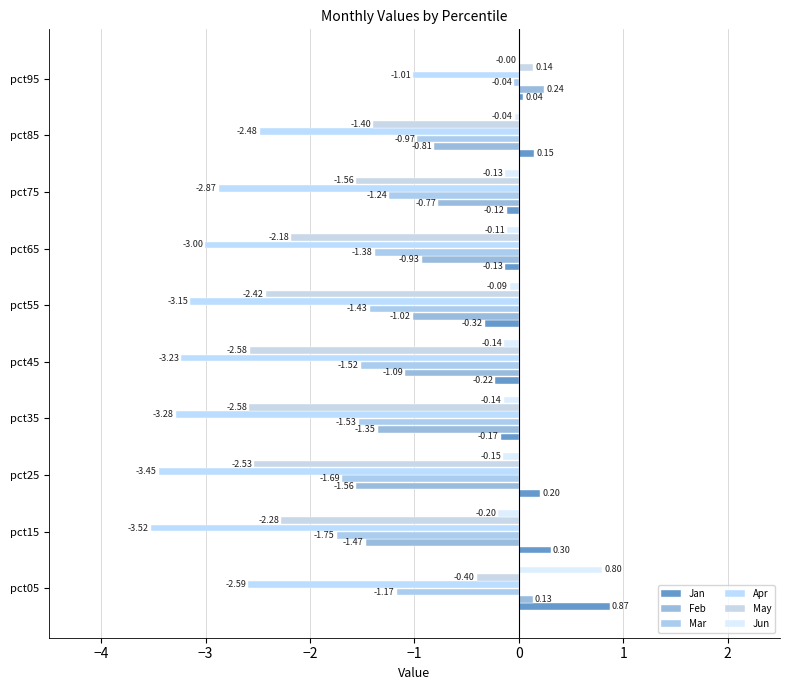

How many distinct data groups are displayed?

6